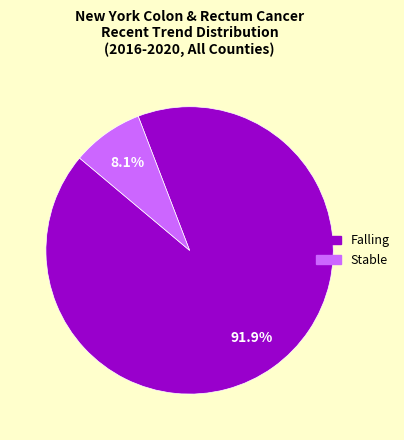

Is there any slice that represents more than half of the pie?

Yes